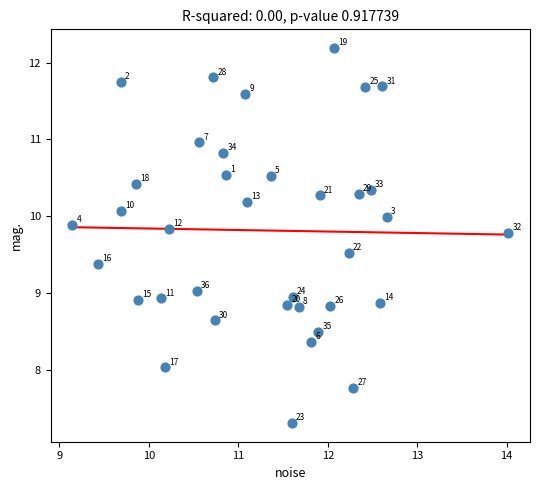

What is the range of Y values (max minus min)?

4.9